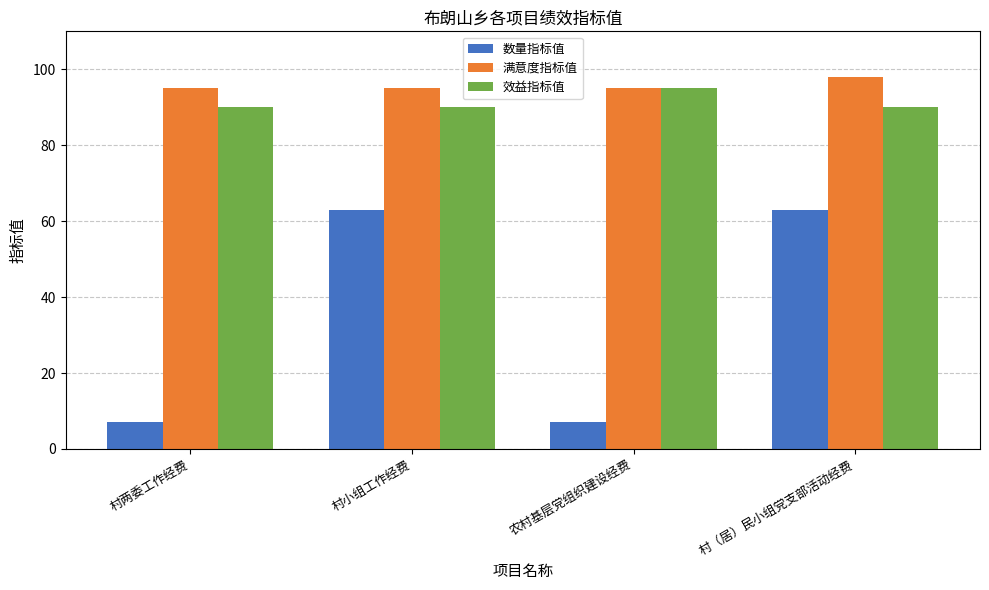

Reading right to left, extract all data points from this chart.

数量指标值: 63	7	63	7
满意度指标值: 98	95	95	95
效益指标值: 90	95	90	90